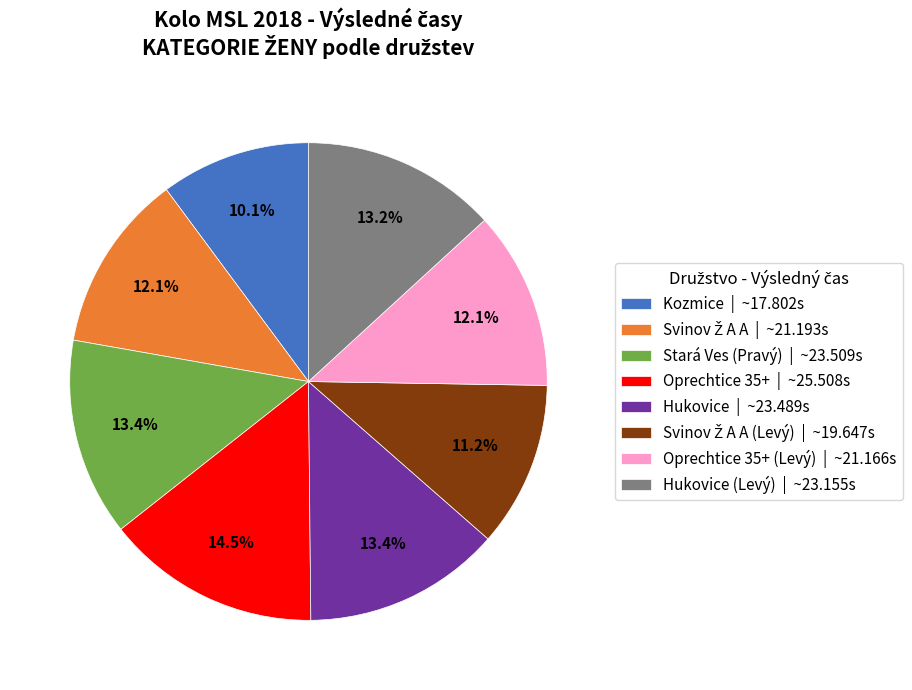

Count the number of slices in the pie.

8